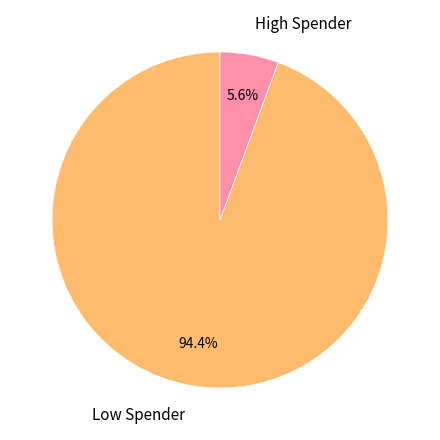

Is there a majority slice in this chart?

Yes